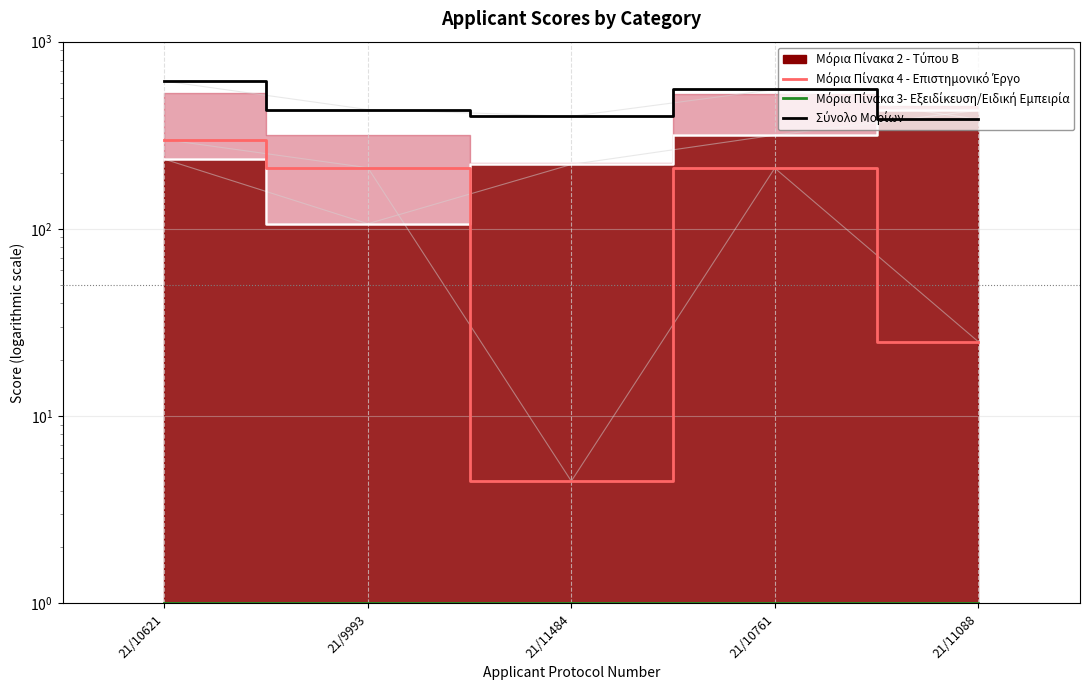

Where is the first local minimum?

21/11484